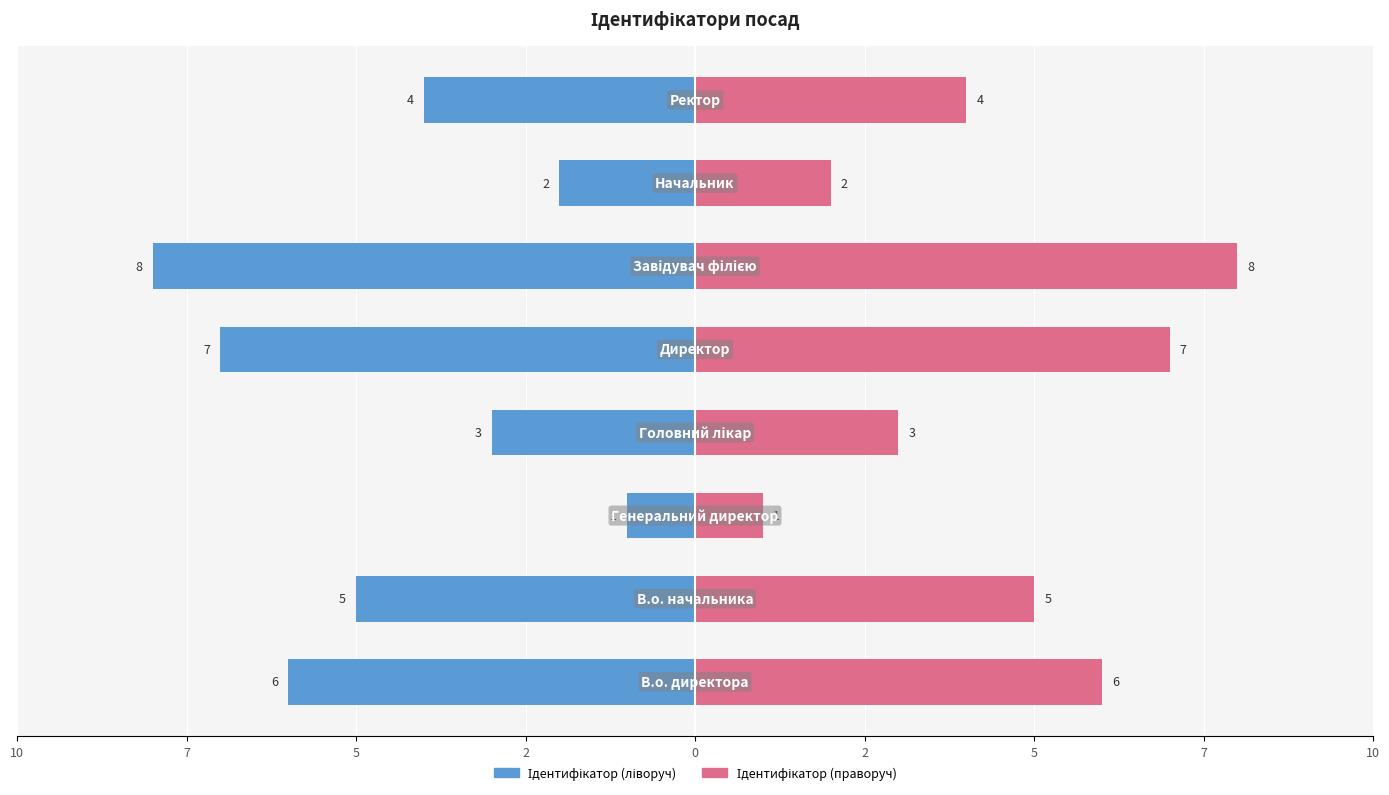

What are all the series names shown in the legend?

Ідентифікатор (ліворуч), Ідентифікатор (праворуч)